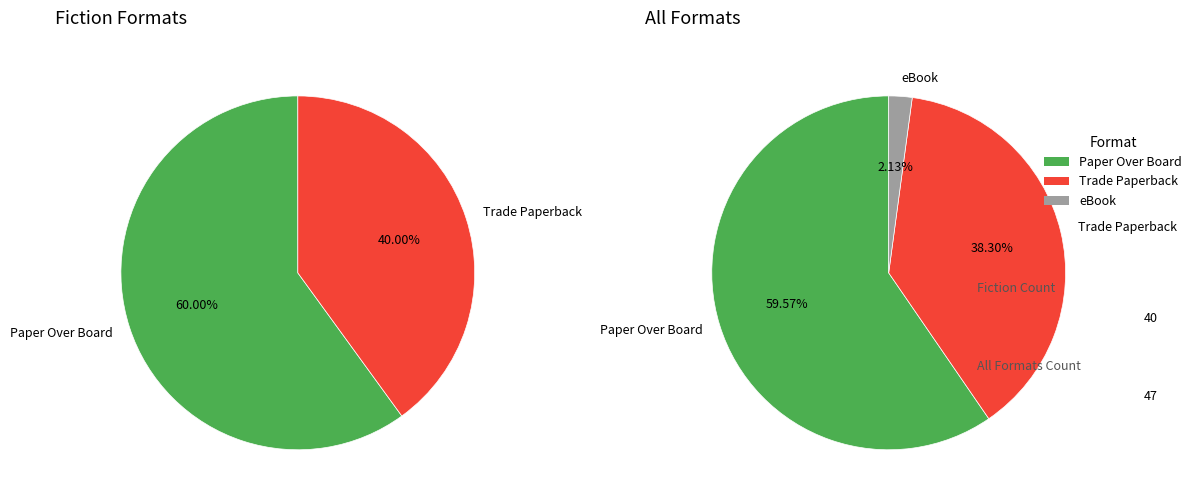

Rank the categories by value from lowest to highest.

eBook, Trade Paperback, Paper Over Board